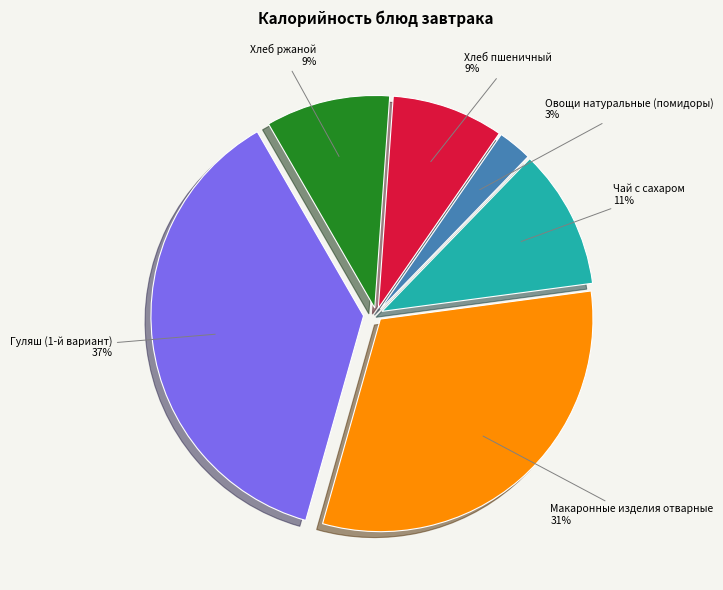

The Макаронные изделия отварные slice represents 31% of the pie. True or false?

True